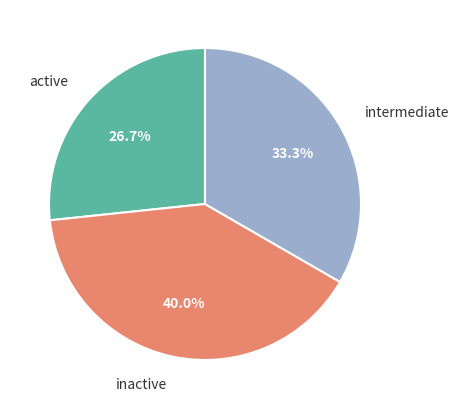

Rank the categories by value from highest to lowest.

inactive, intermediate, active